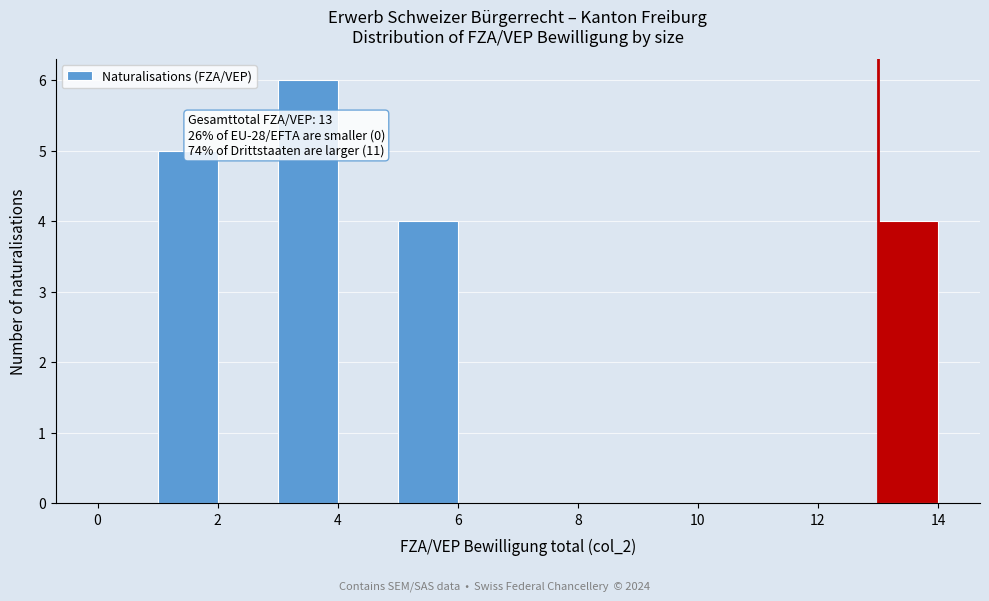

Over which range of the x-axis is the bar tallest?

3 to 4